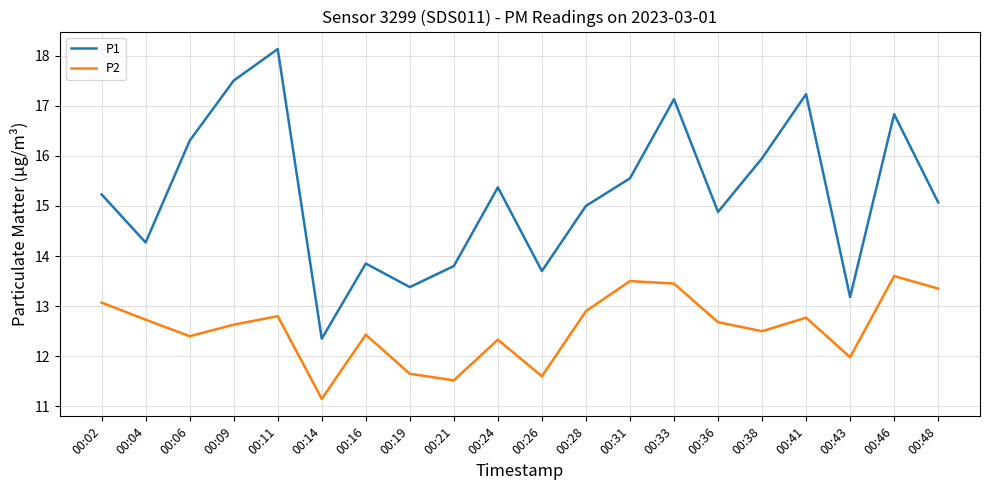

What is the maximum value shown in the chart?

18.1